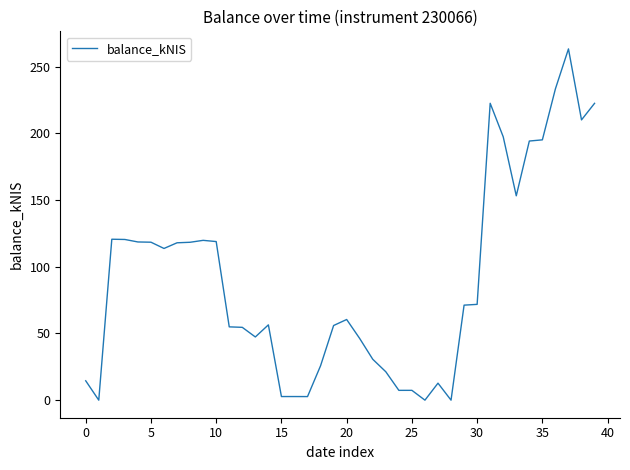

What is the difference between the maximum and minimum values?

263.3